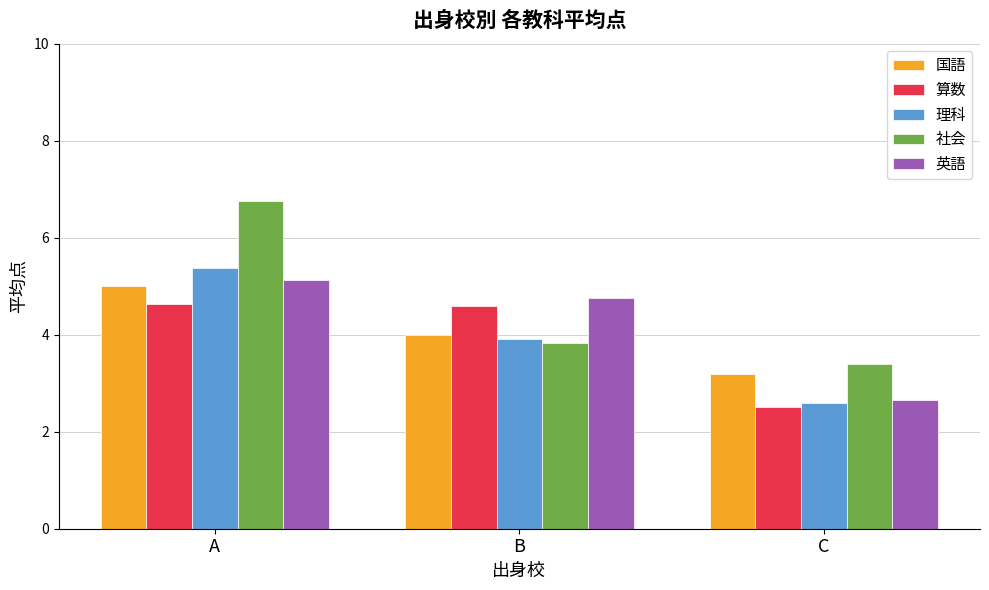

True or false: 算数 has a value of 7.5 at A.

False